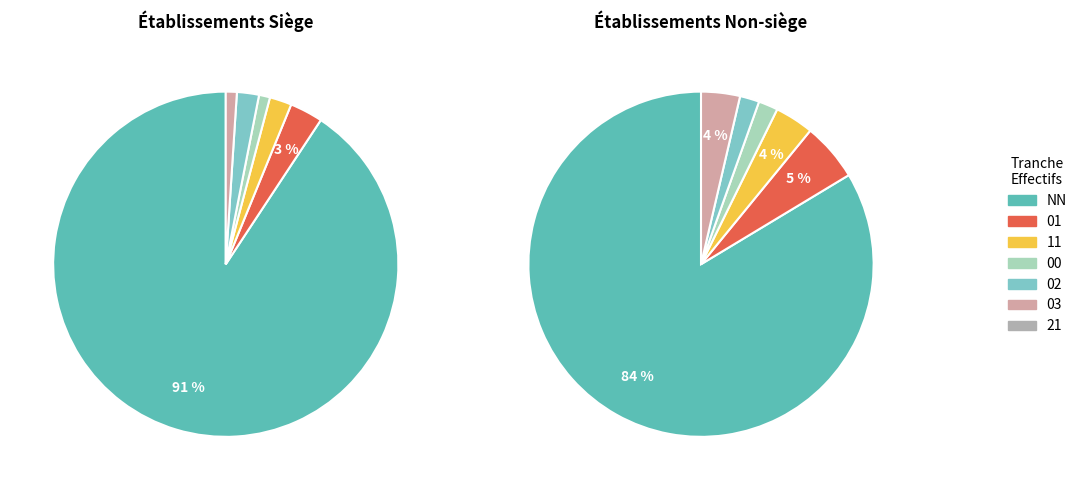

Which slice is the largest?

NN